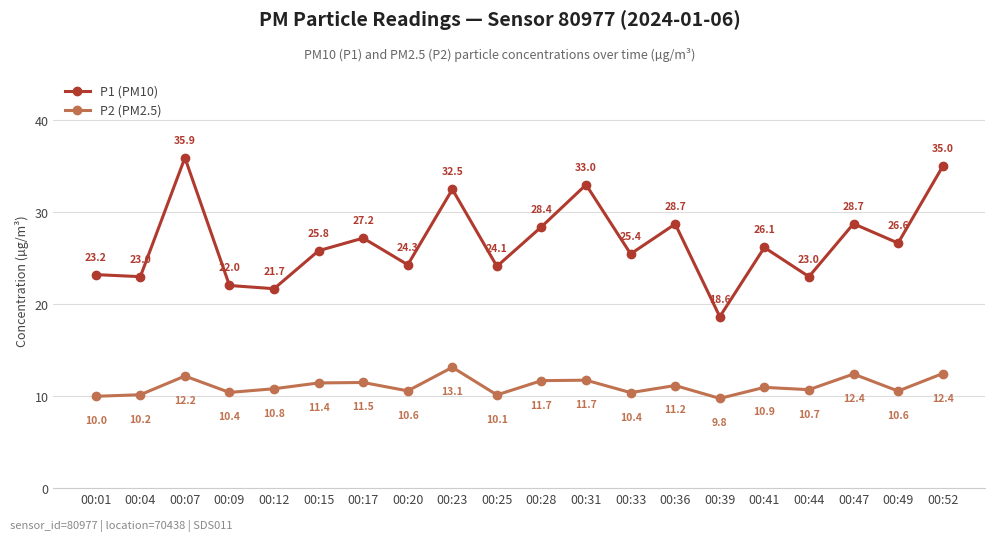

Which series has the largest range (max minus min)?

P1 (PM10)